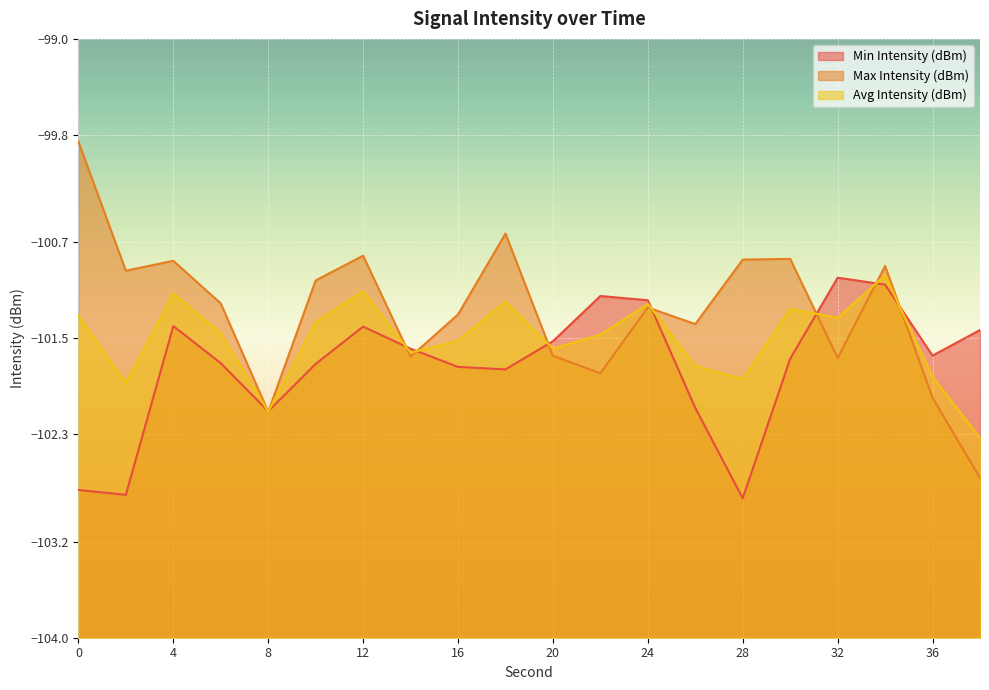

Rank the series by their average value, from highest to lowest.

Max Intensity (dBm), Avg Intensity (dBm), Min Intensity (dBm)